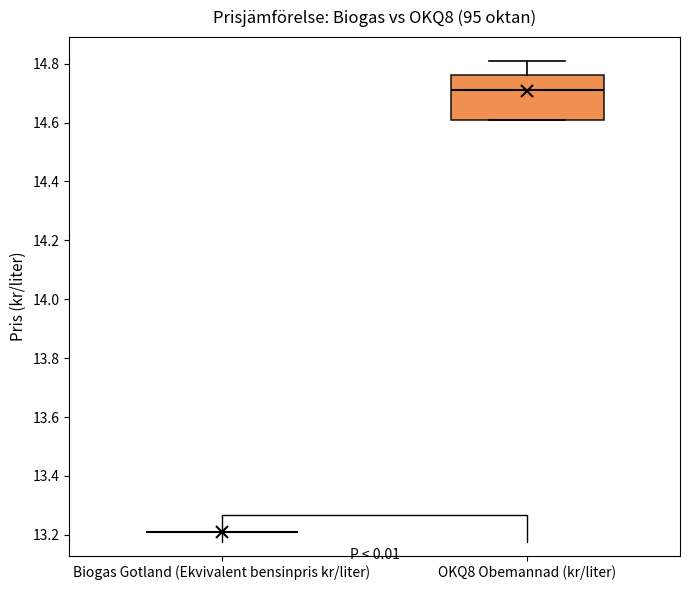

Reading left to right, read every box against the y-axis: the position of its median line, the range the box covers, and the ends of its whiskers. The values are not printed on the chart, so give them approximately, as read against the axis.

Biogas Gotland (Ekvivalent bensinpris kr/liter): box collapsed to a line at 13.20, whiskers 13.20 to 13.20
OKQ8 Obemannad (kr/liter): median 14.72, box 14.62 to 14.76, whiskers 14.62 to 14.82